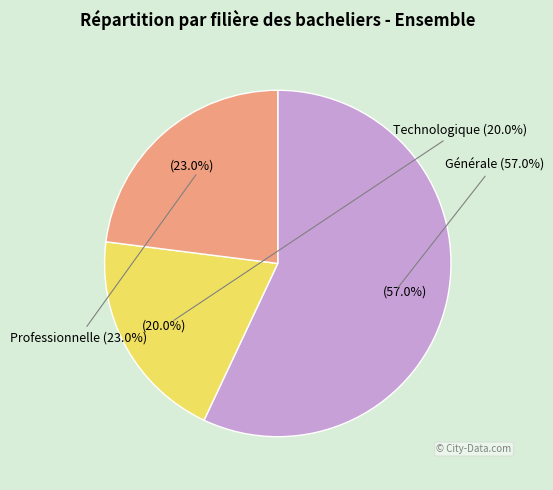

Rank the categories by value from lowest to highest.

Technologique, Professionnelle, Générale